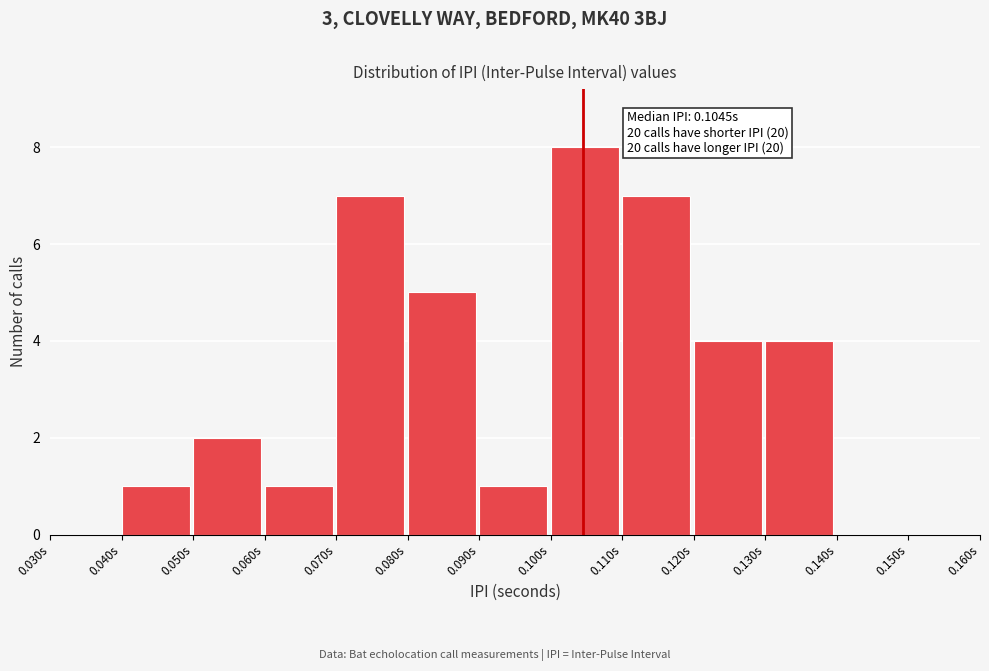

Over which range of the x-axis is the bar tallest?

0.10 to 0.11